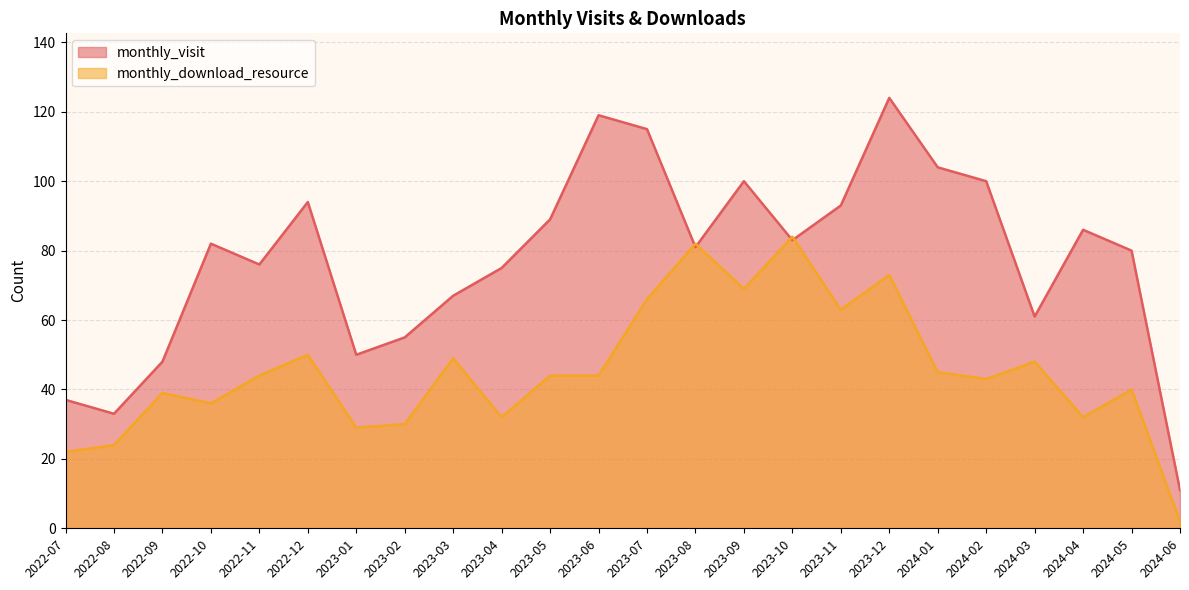

At which label does monthly_download_resource reach its minimum?

2024-06